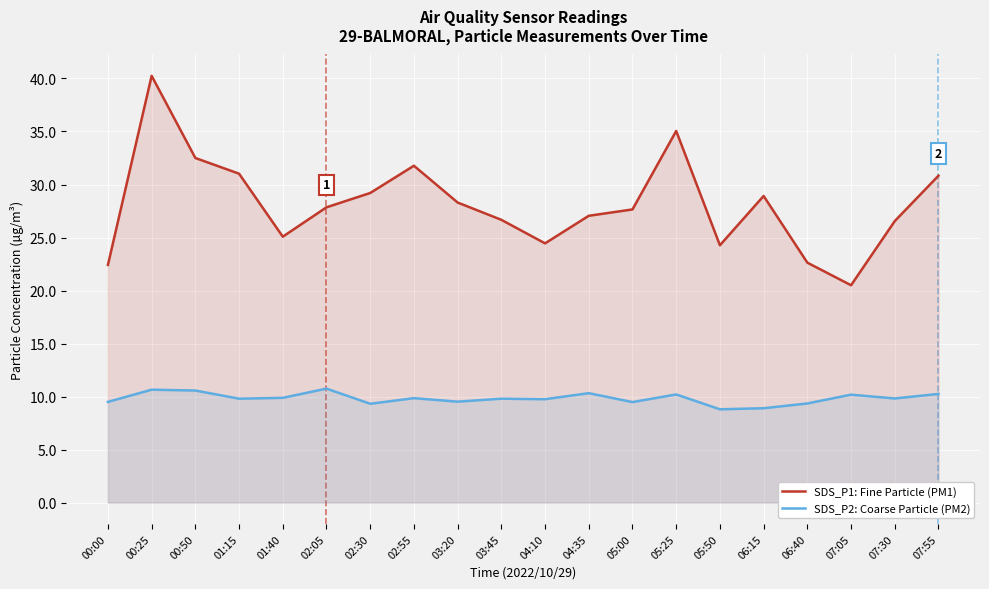

How many lines are shown in the chart?

2